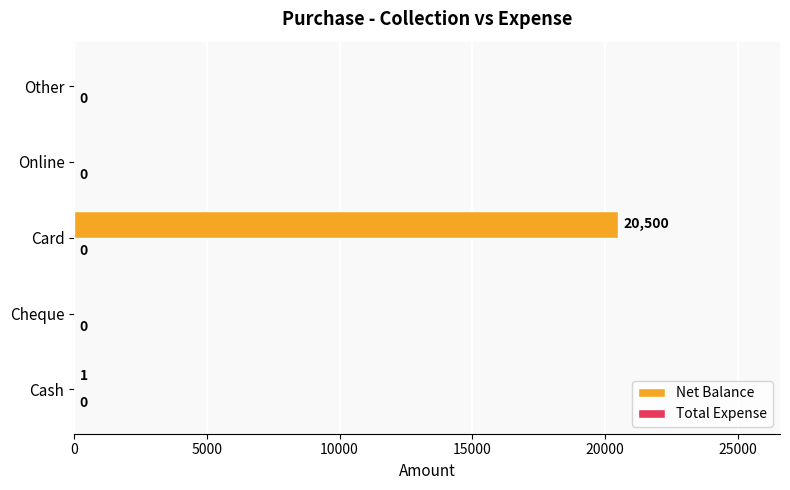

Reading bottom to top, transcribe all the data shown in this chart.

Cash=1	Cheque=0	Card=20500	Online=0	Other=0